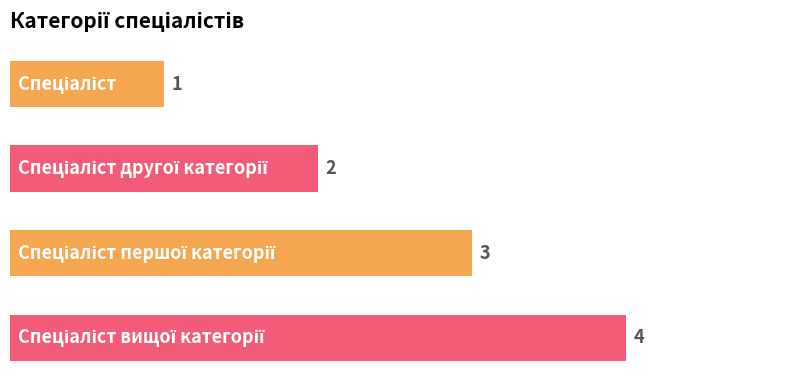

How many bars are there in total?

4